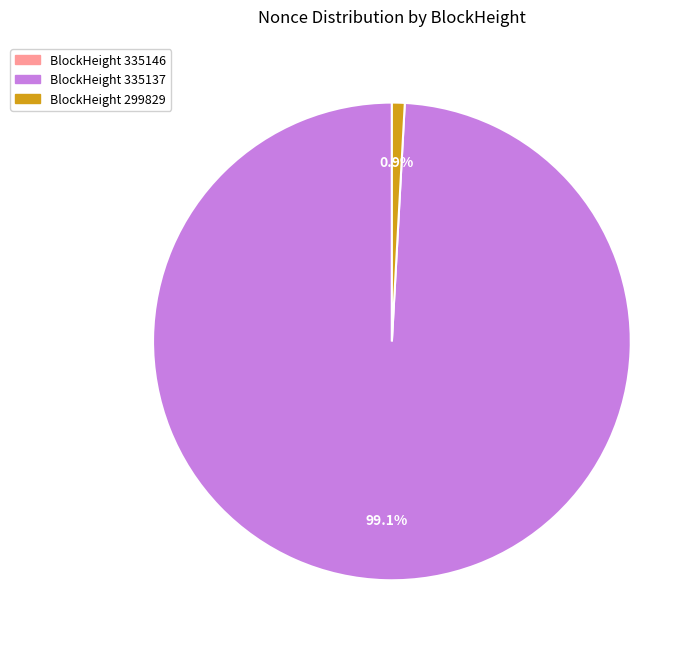

Does any single category account for the majority?

Yes